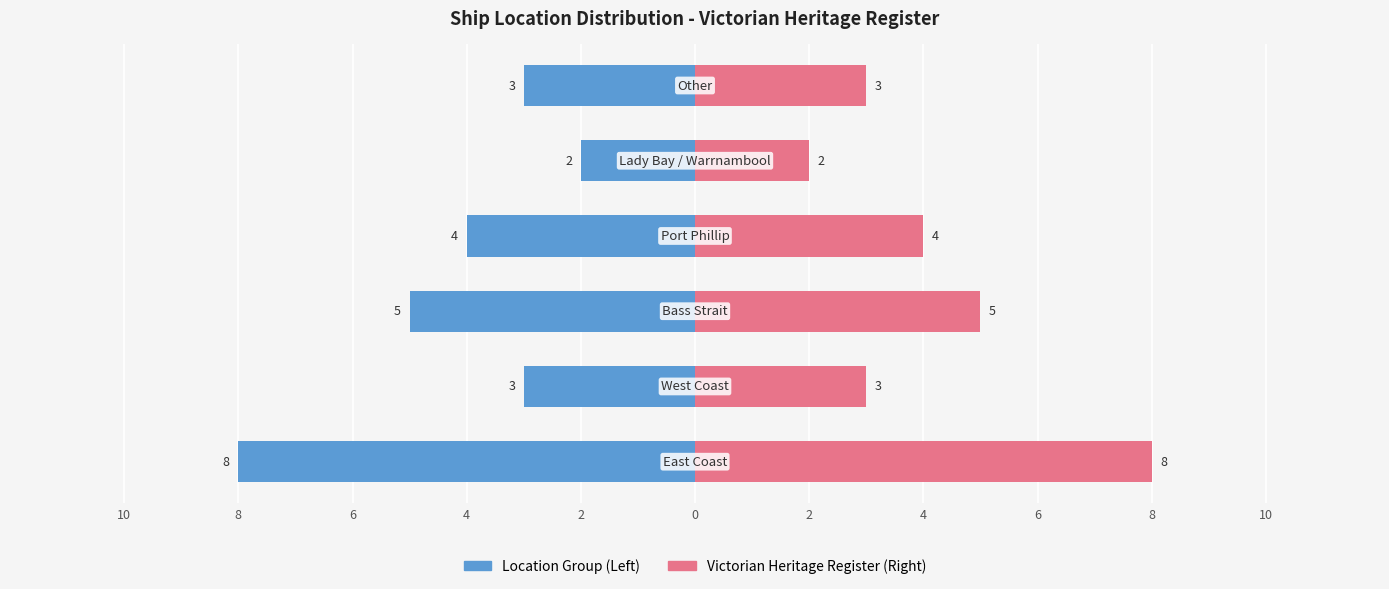

How many values in the East/Major Locations series exceed -3?

1